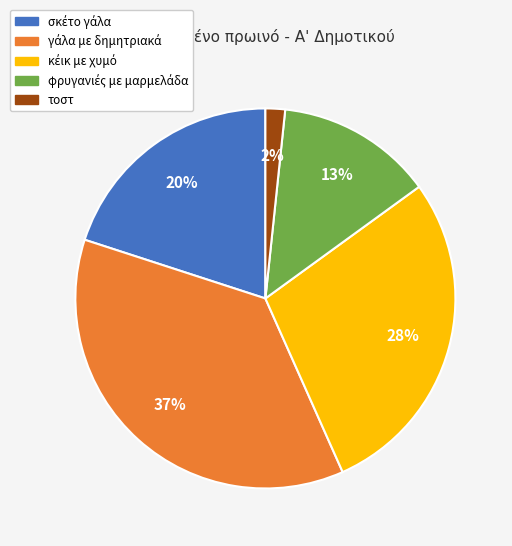

To the nearest percent, what percentage of the pie is τοστ?

2%